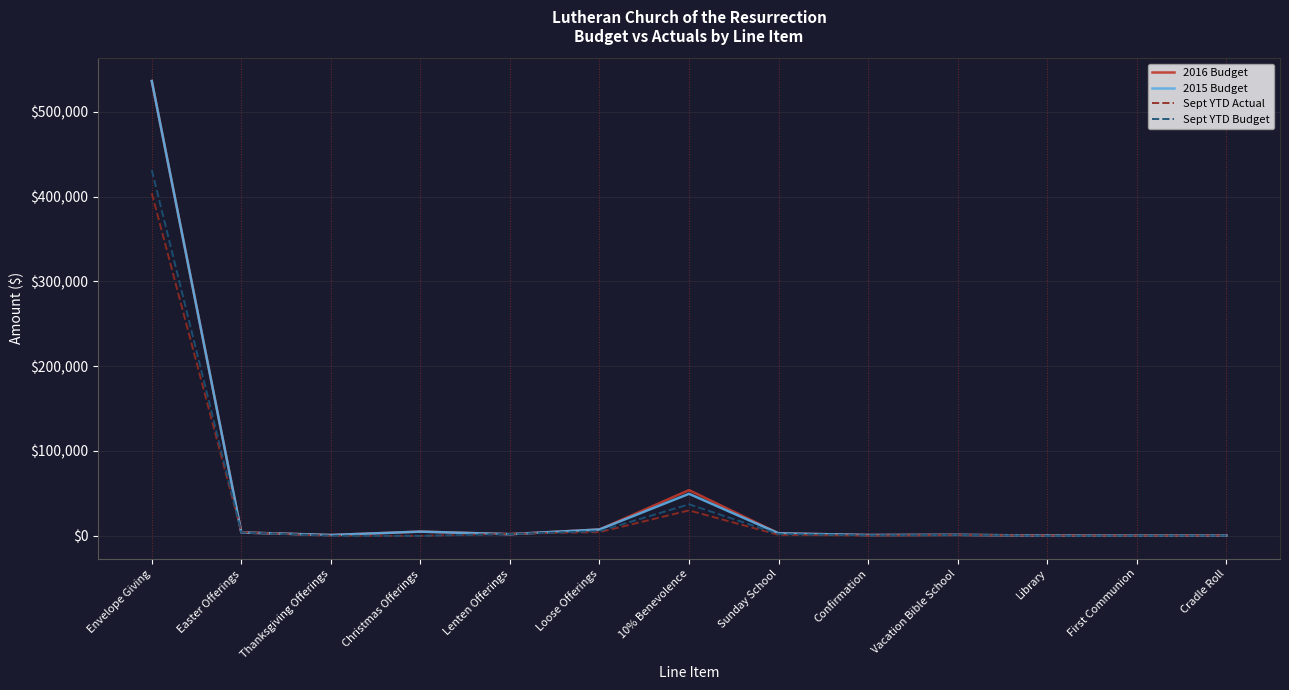

What is the difference between the Sept YTD Budget values at Christmas Offerings and First Communion?

140.0